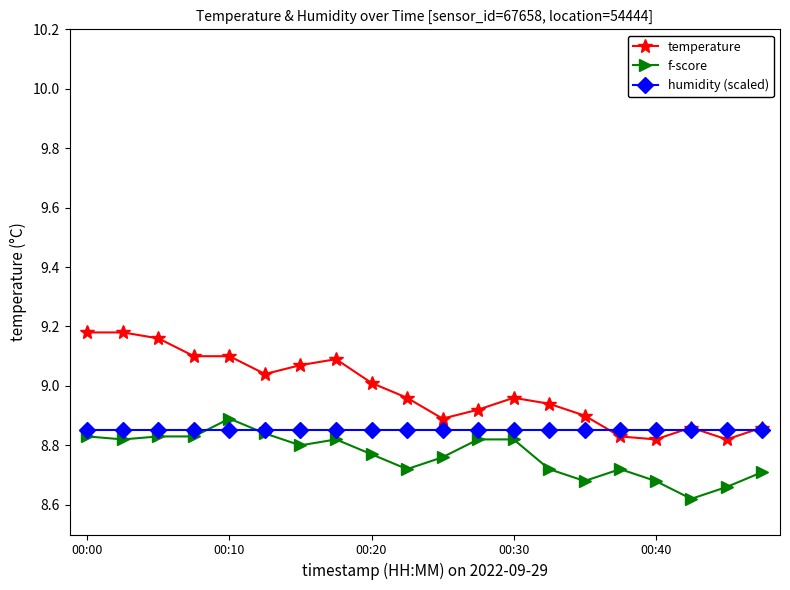

Which series has the largest total across all categories?

temperature